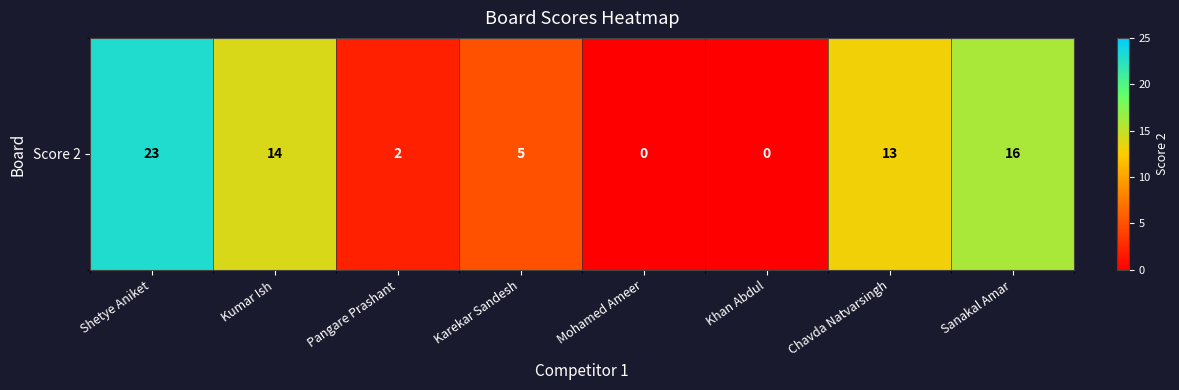

Which has a higher value, Sanakal Amar or Khan Abdul?

Sanakal Amar